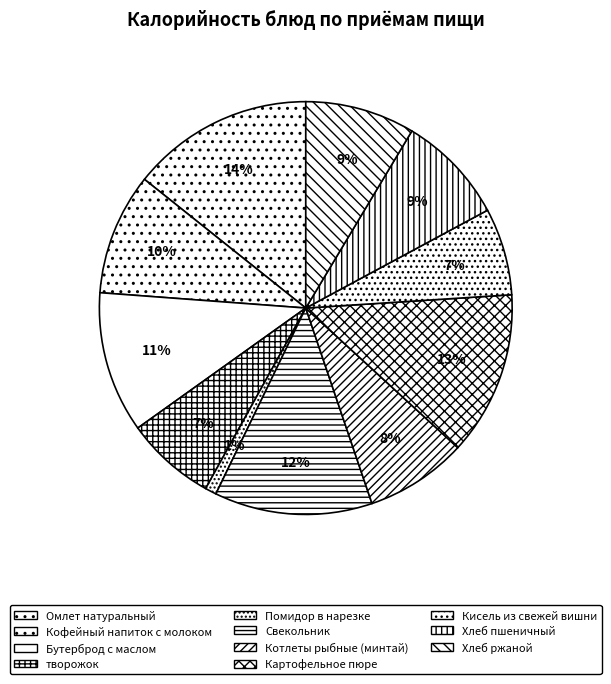

Is it true that Свекольник is 12% of the pie?

True